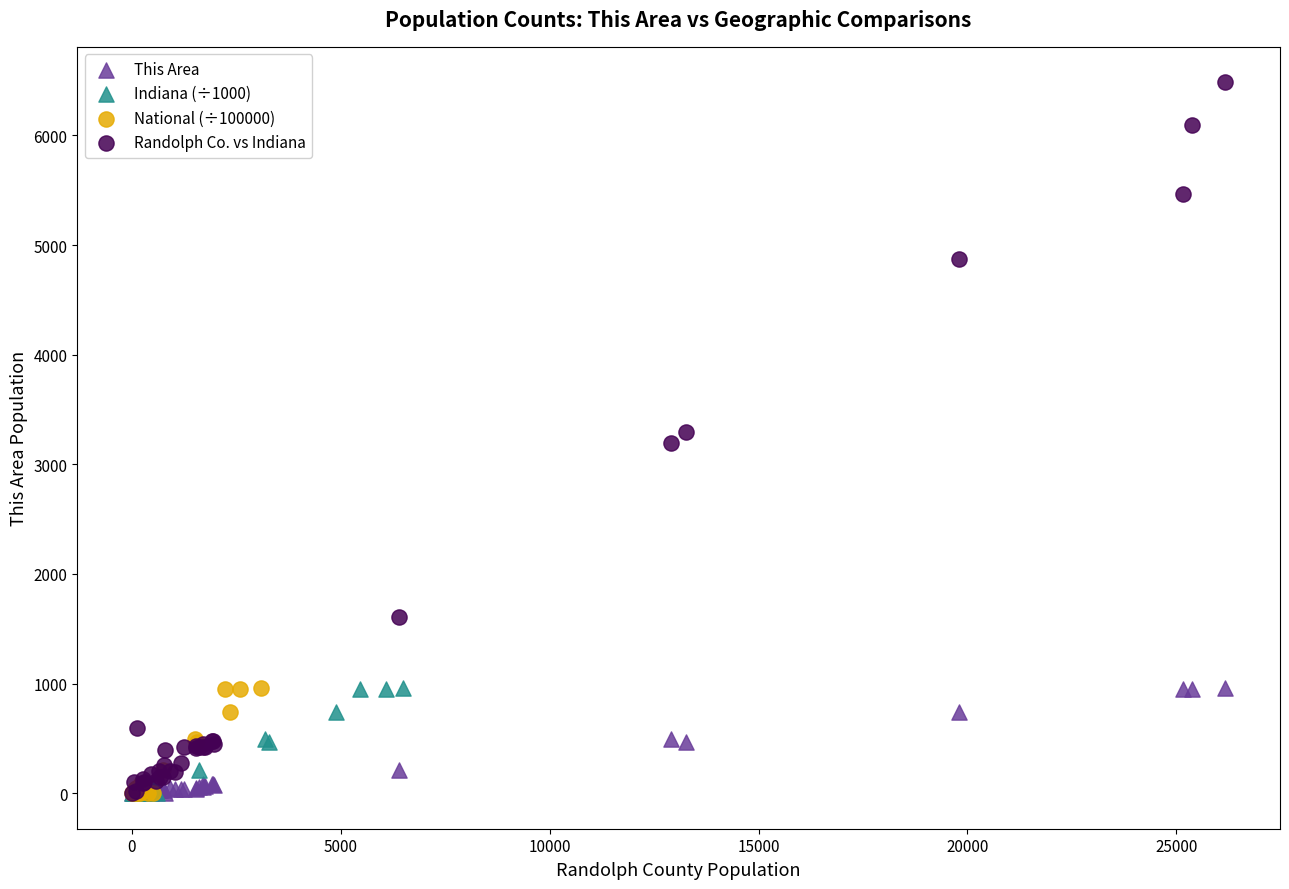

Which series has the largest Y range (max minus min)?

Randolph Co. vs Indiana